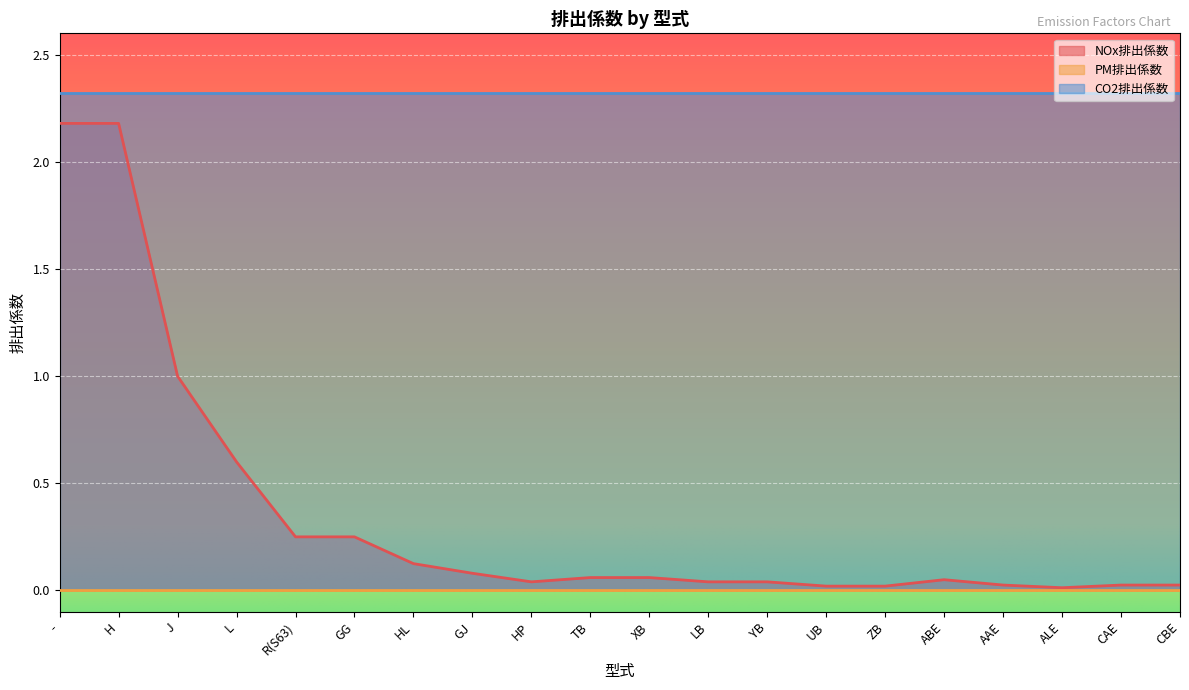

What is the difference between the highest and lowest values at TB?

2.3